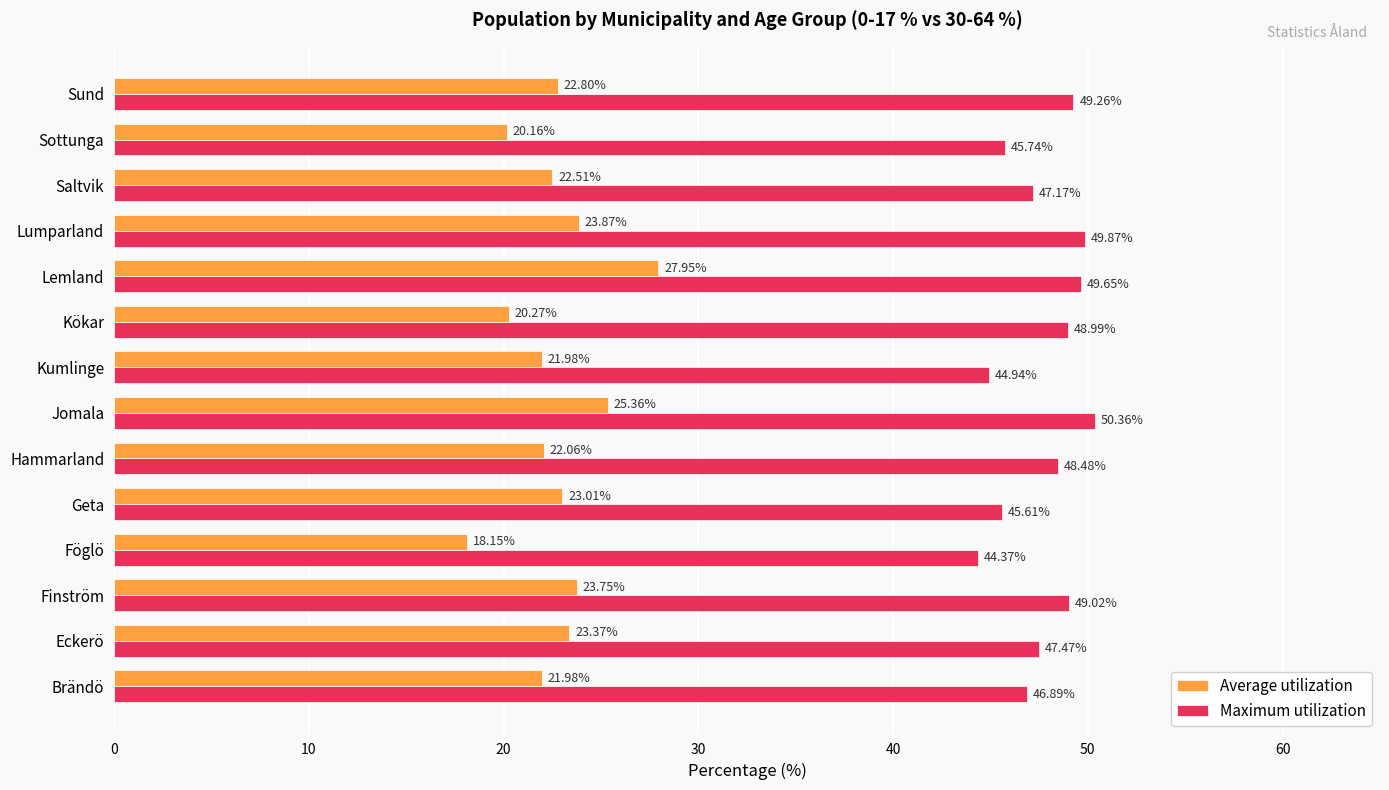

What are all the series names shown in the legend?

Average utilization, Maximum utilization